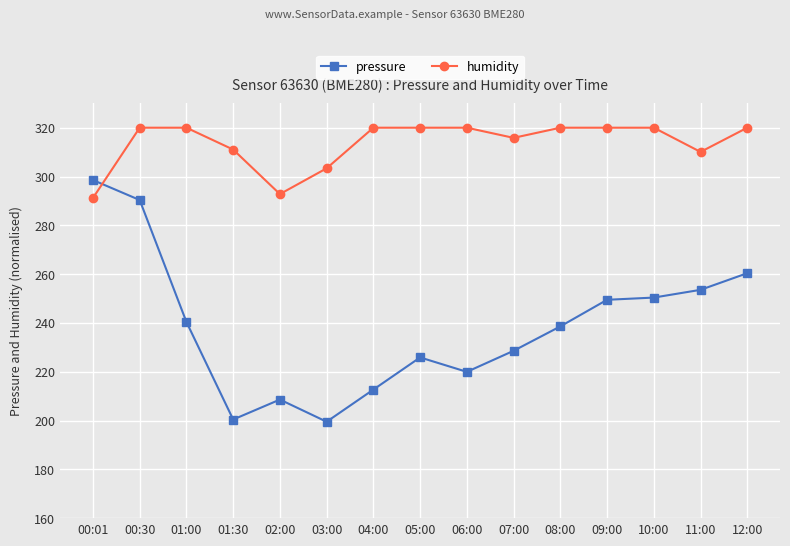

At which category is the sum across all series the highest?

00:30